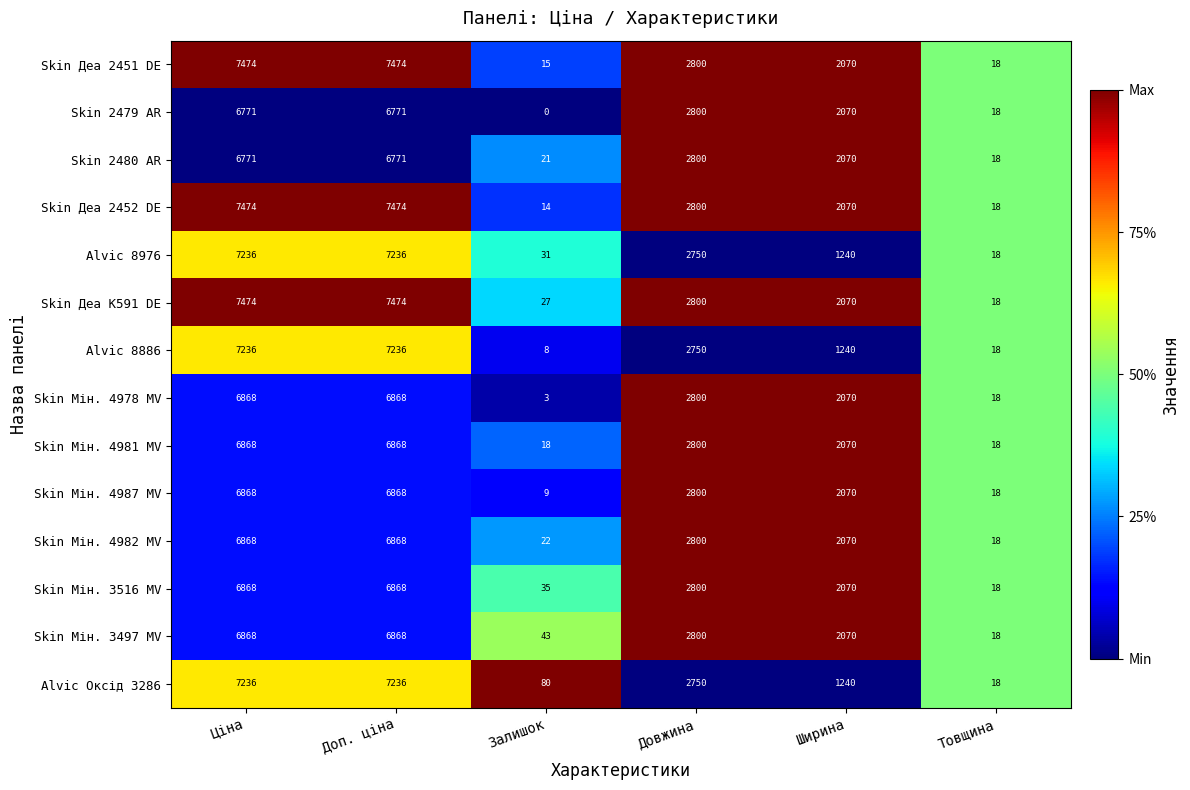

What is the sum of all Skin Мін. 3497 MV values?

18667